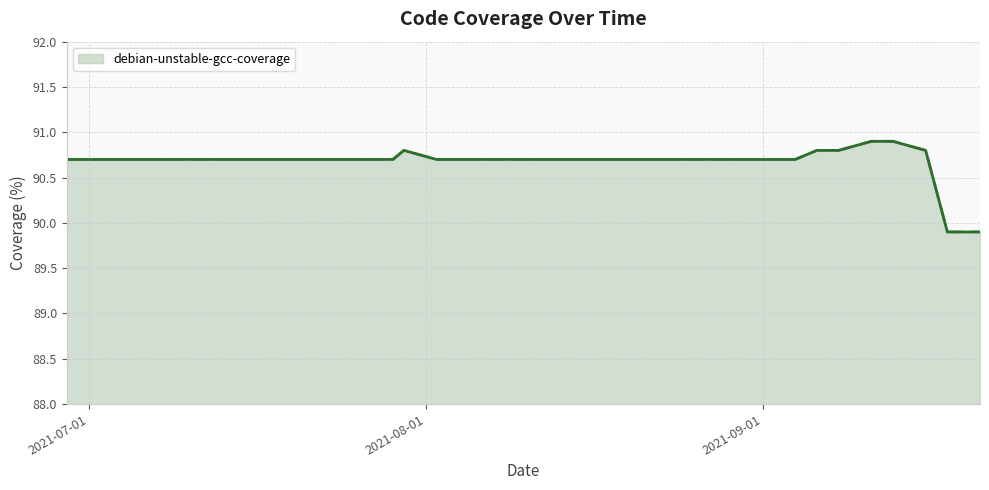

What is the difference between the maximum and minimum values?

1.0